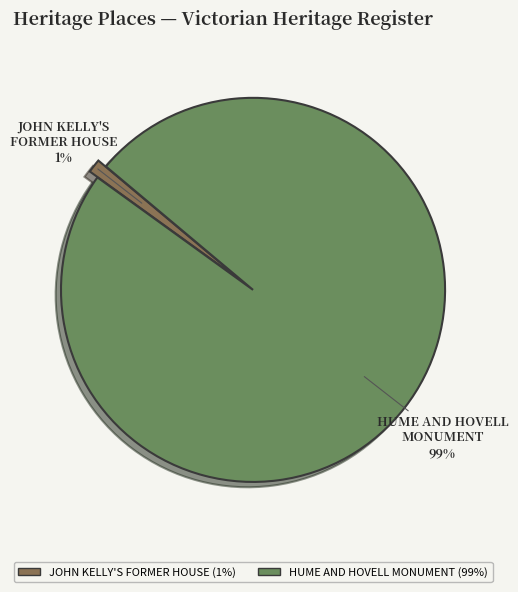

True or false: JOHN KELLY'S FORMER HOUSE accounts for 1% of the total.

True